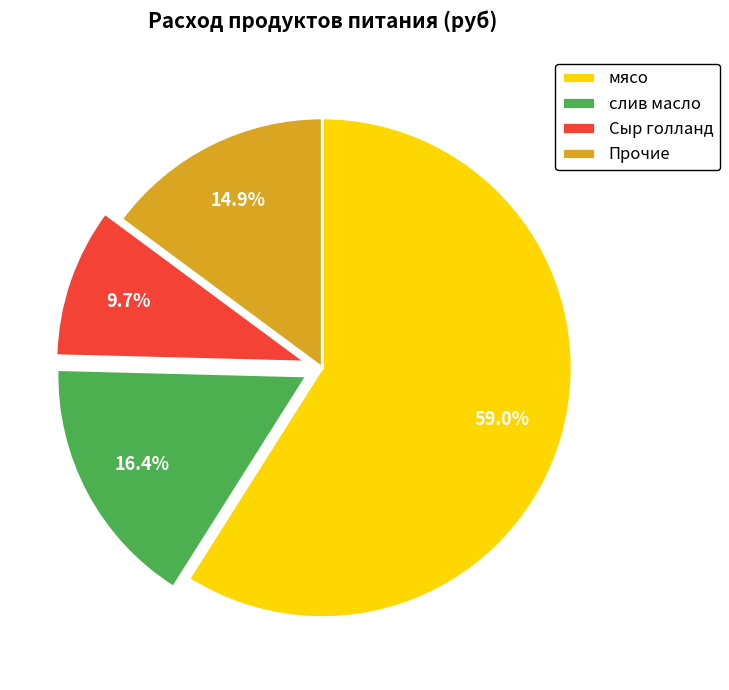

To the nearest percent, what is the average slice percentage?

25%